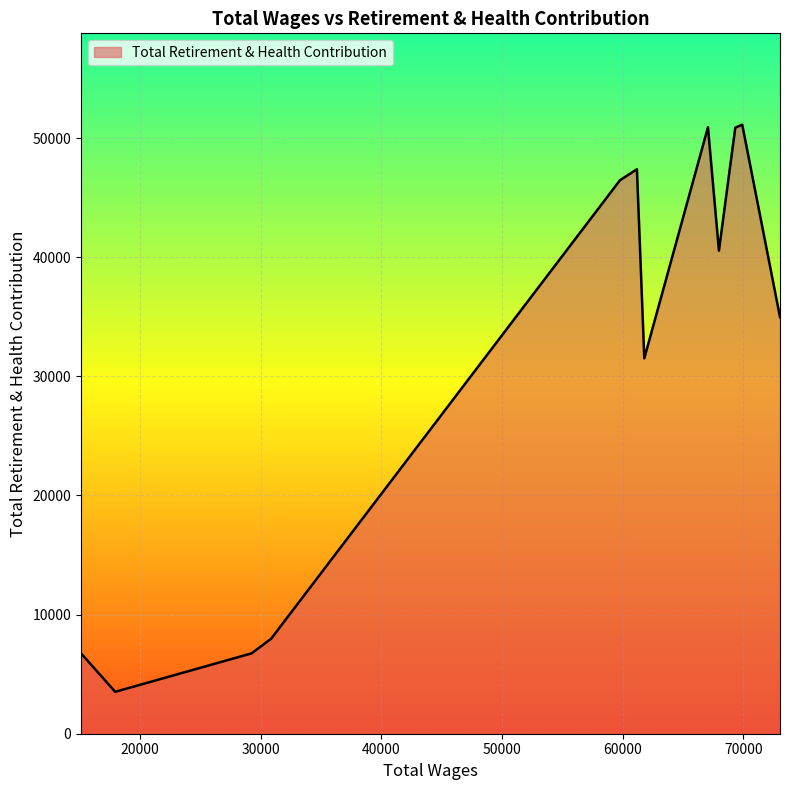

What is the maximum value shown in the chart?

51124